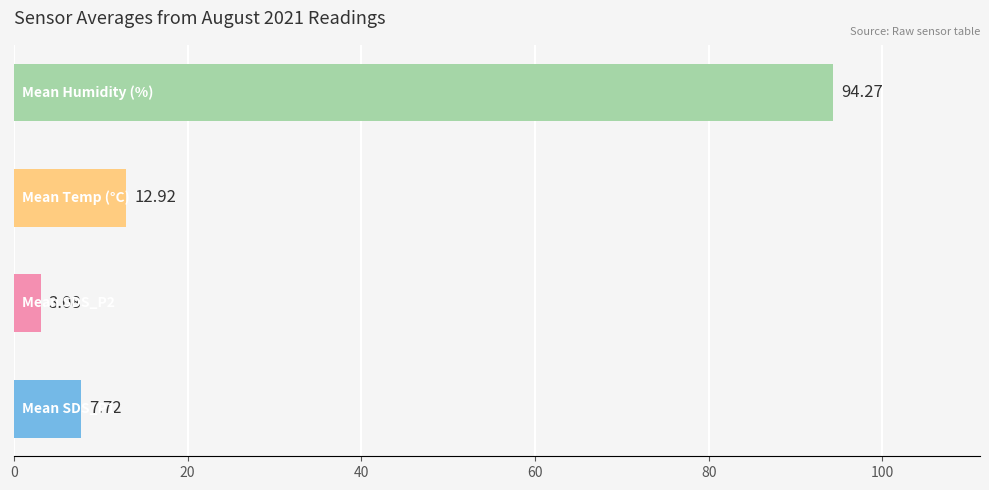

What is the difference between the second highest and minimum values?

9.8